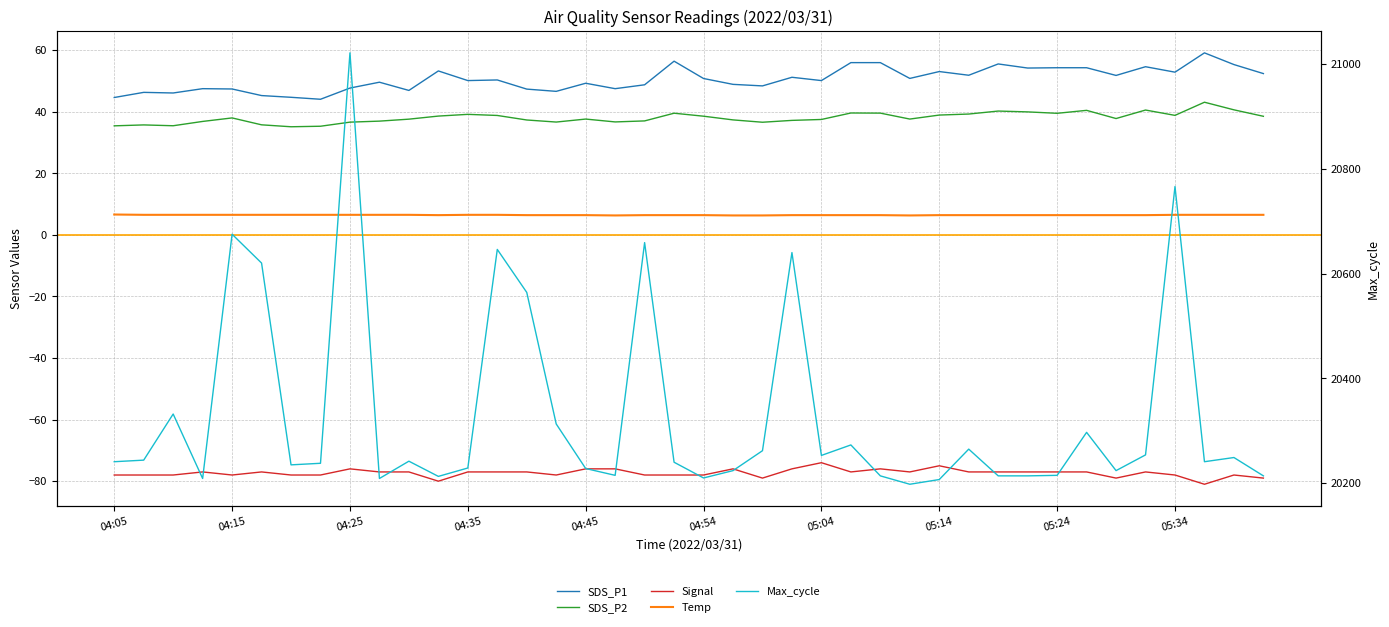

What is the approximate value of Temp at 29?

6.4